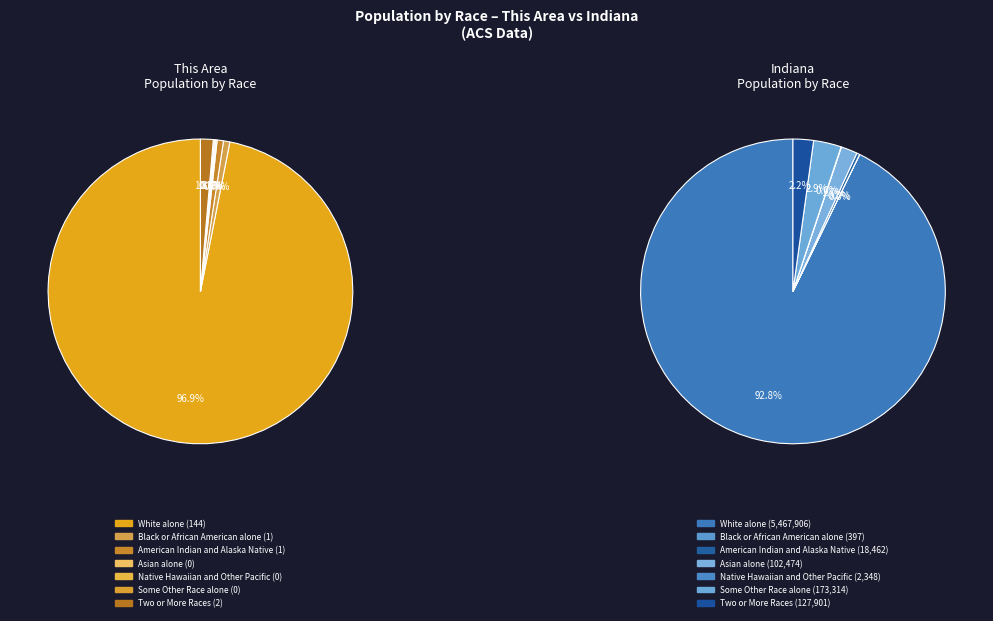

Rank the categories by value from lowest to highest.

Asian alone, Native Hawaiian and Other Pacific, Some Other Race alone, Black or African American alone, American Indian and Alaska Native, Two or More Races, White alone